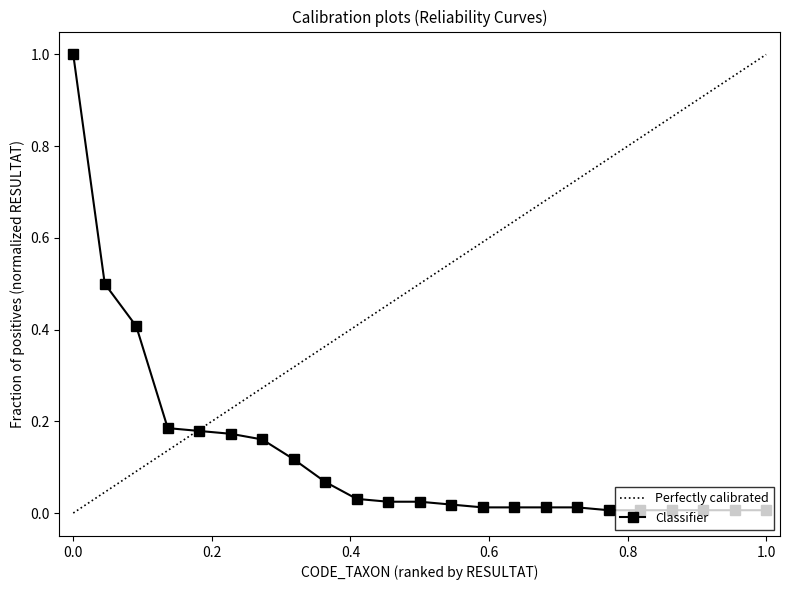

True or false: the data has more than 2 interior local peaks.

False